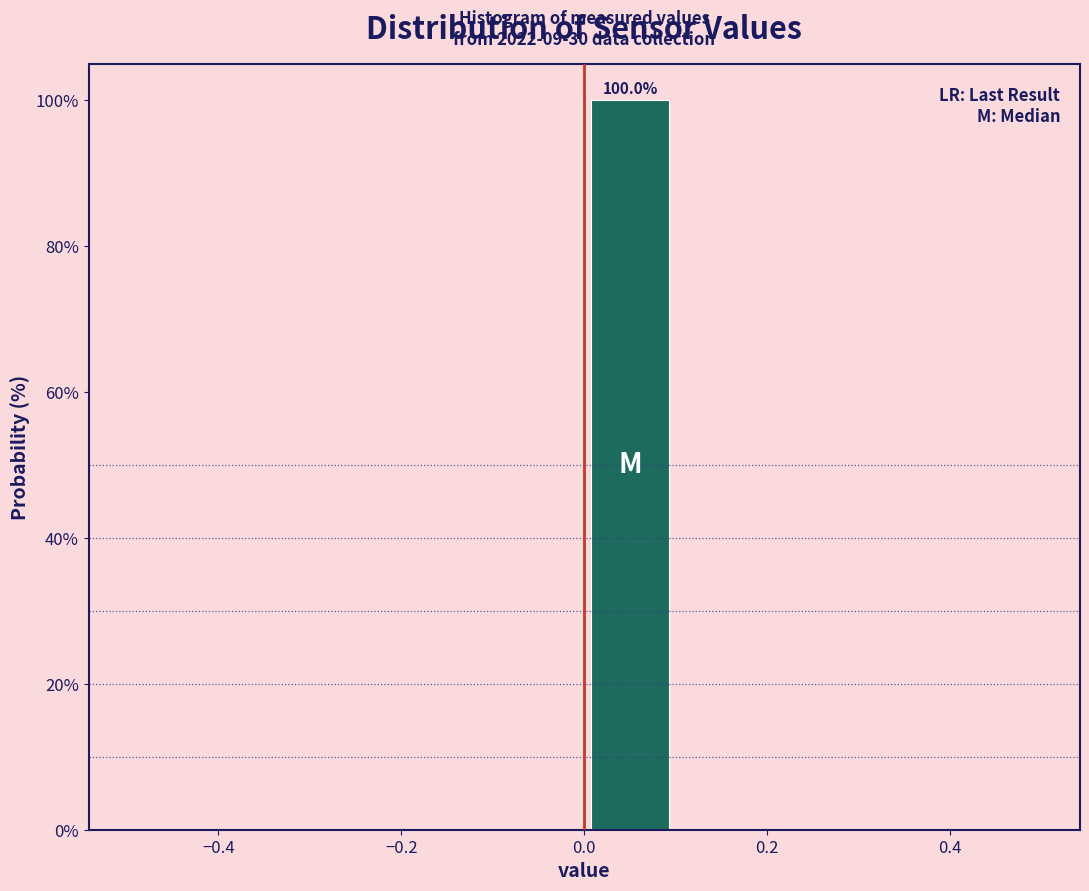

Which range on the x-axis has the tallest bar?

0.0 to 0.1